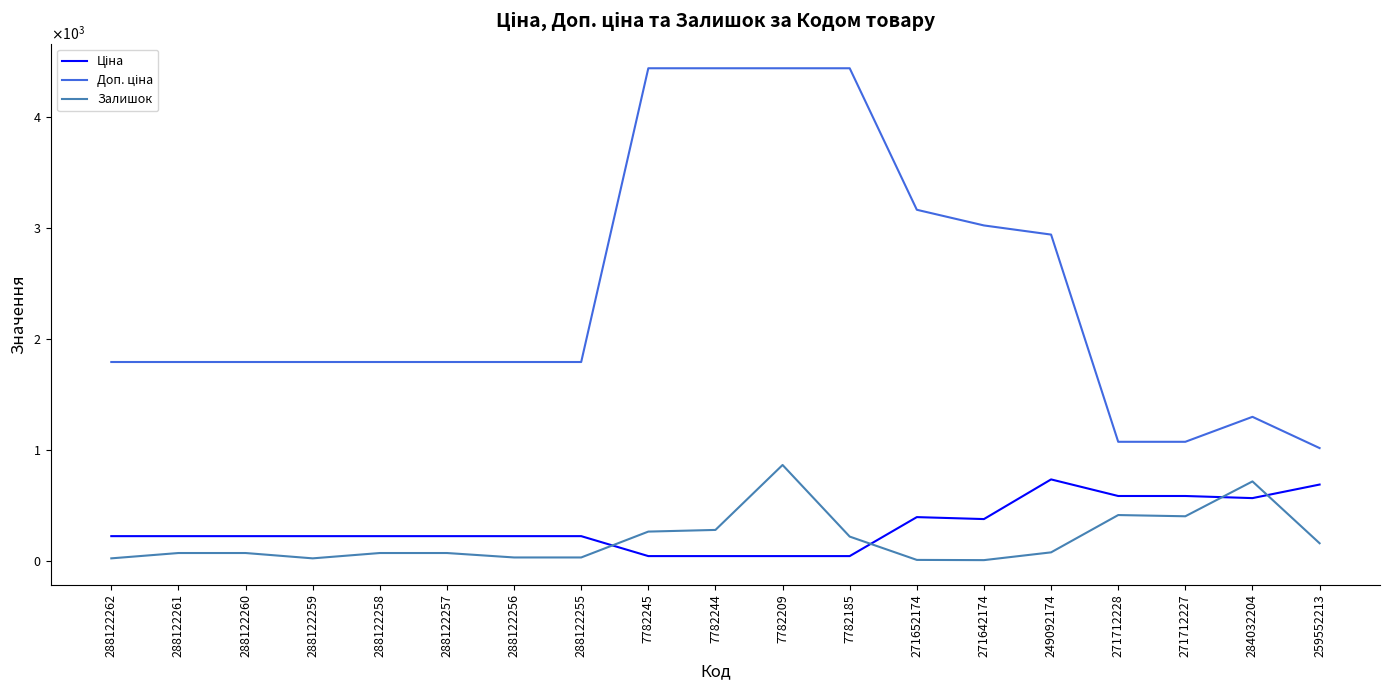

Does the chart display data point markers on the line(s)?

No